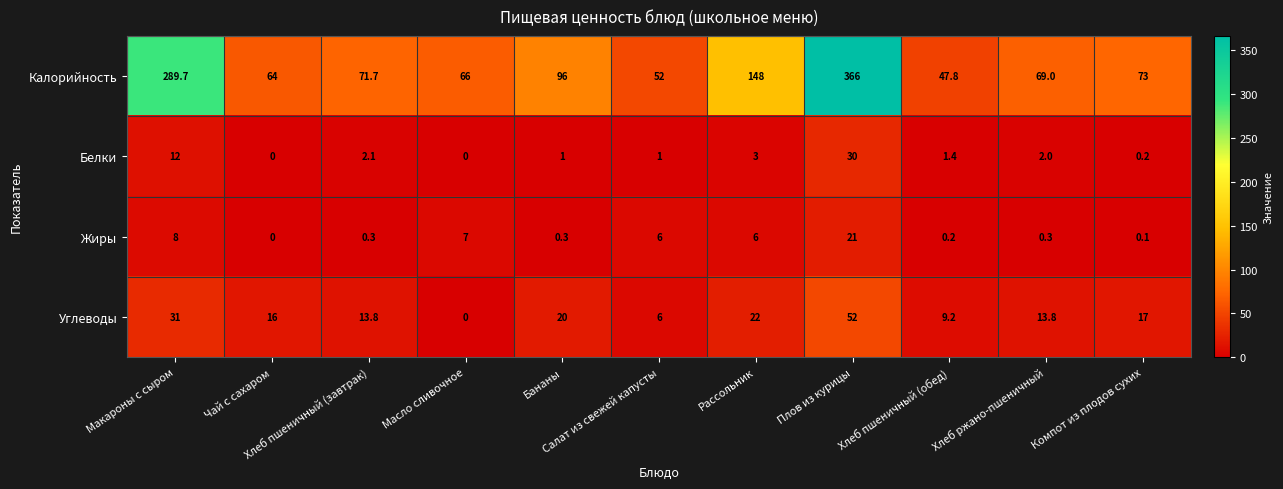

What is the greatest value displayed?

366.0